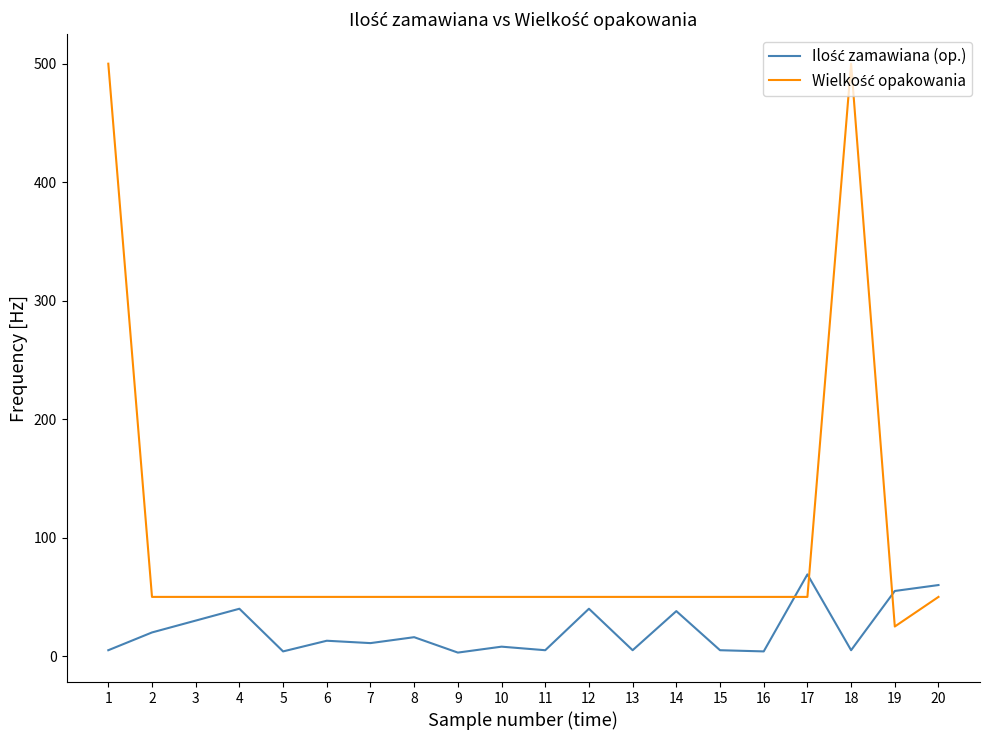

Does the chart have visible grid lines?

No